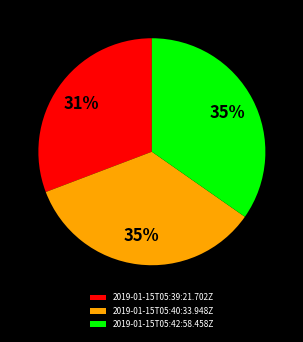

How many slices are in this pie chart?

3